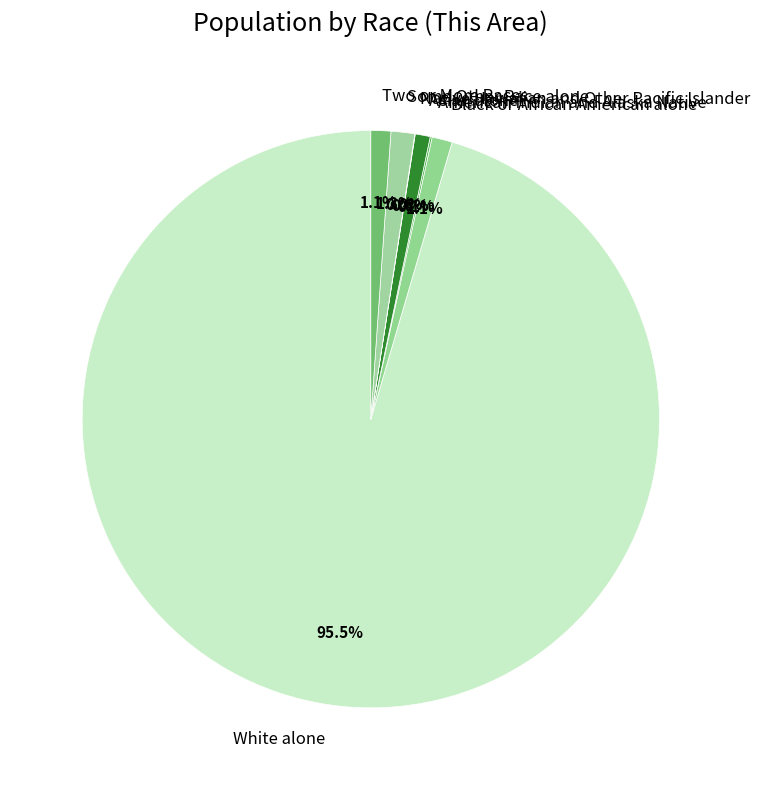

Is it true that Asian alone is 11% of the pie?

False